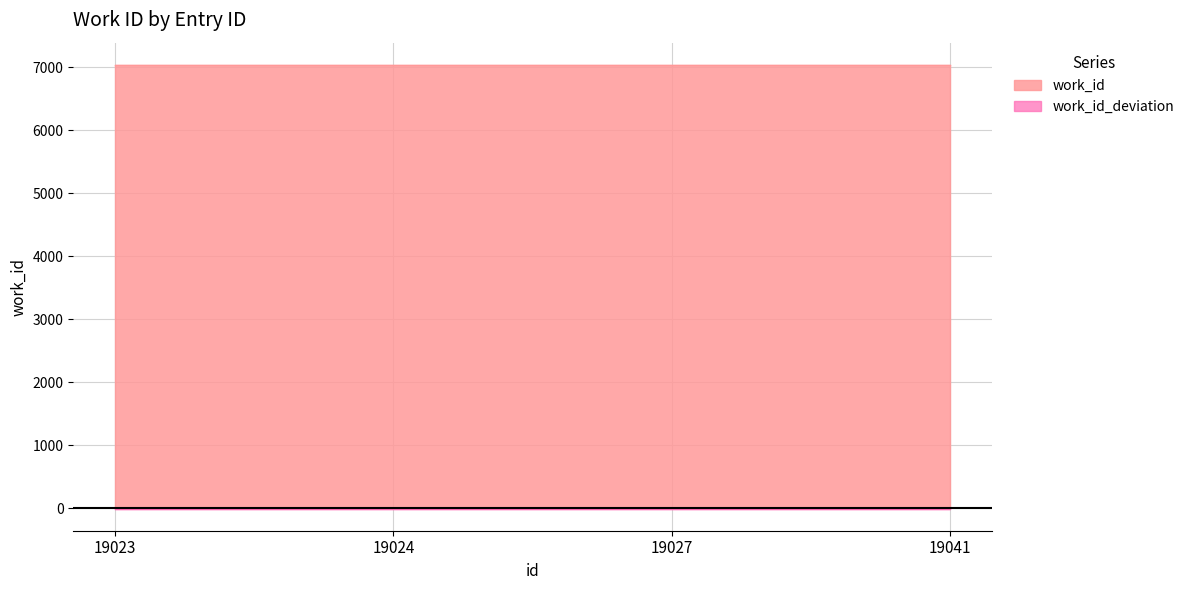

How many values are between 7034 and 7041?

4